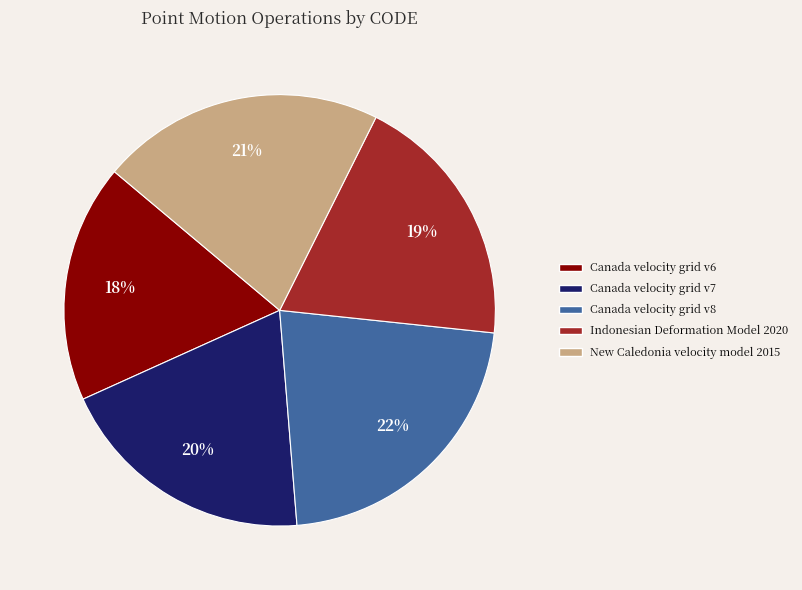

To the nearest percent, what is the combined percentage of Canada velocity grid v6 and Canada velocity grid v8?

40%